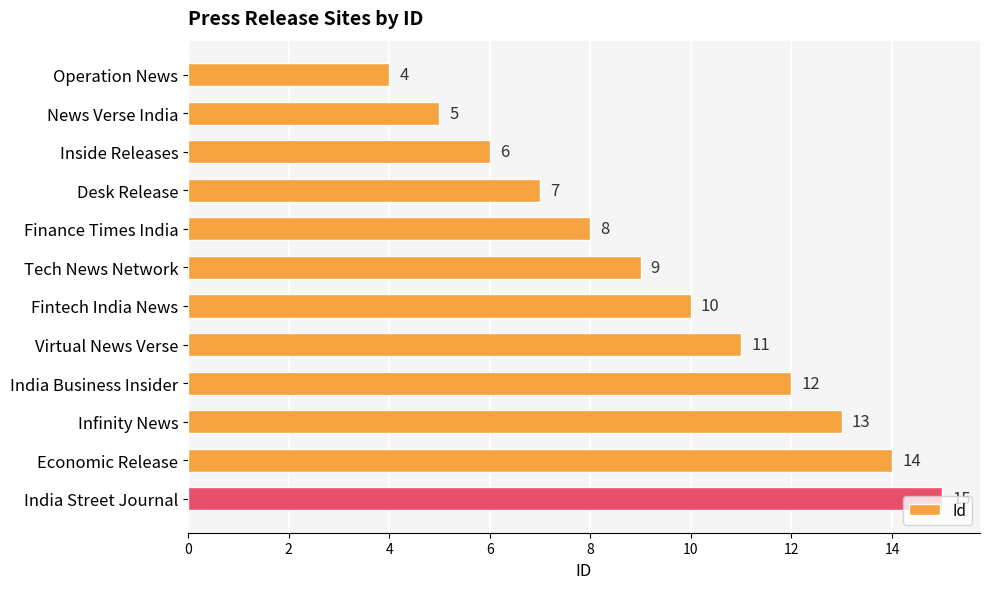

The chart shows a value of 3 at Infinity News. True or false?

False